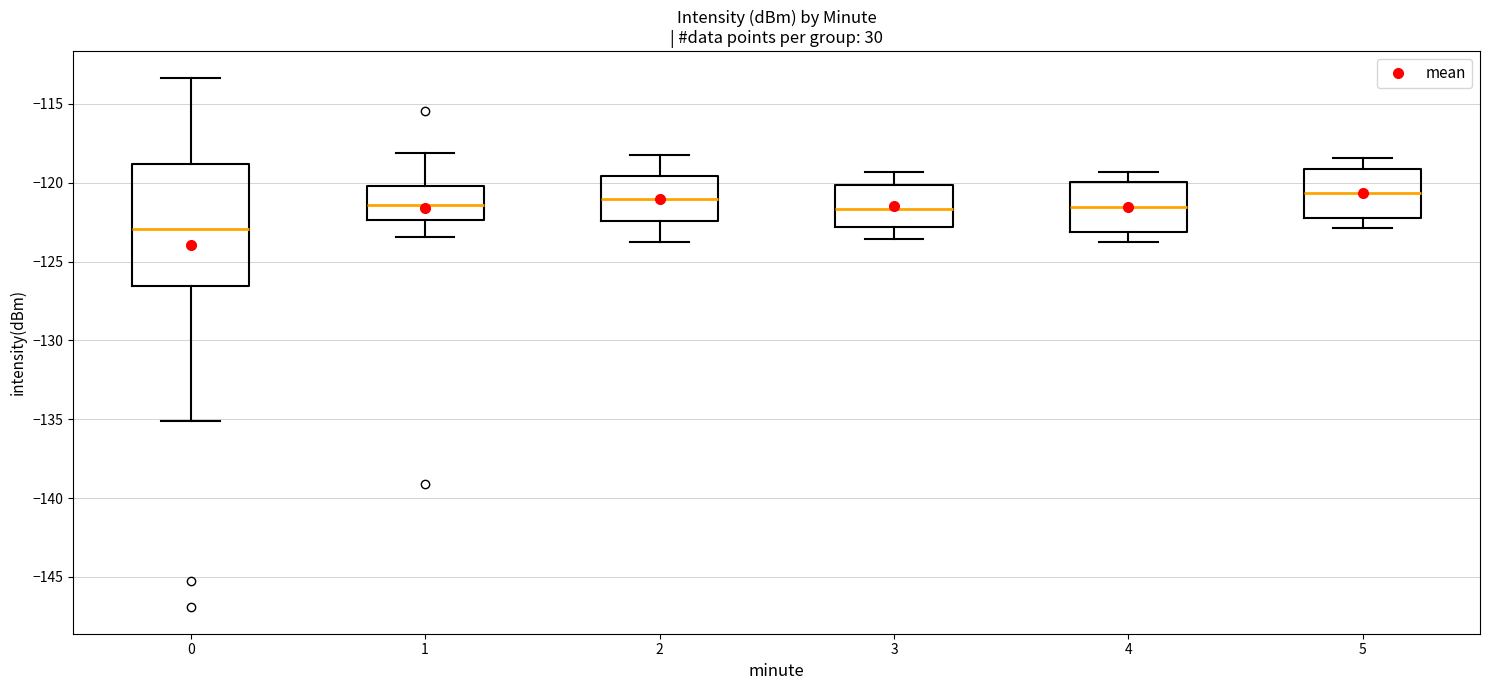

Which box is the tallest, from its lower edge to its upper edge?

0